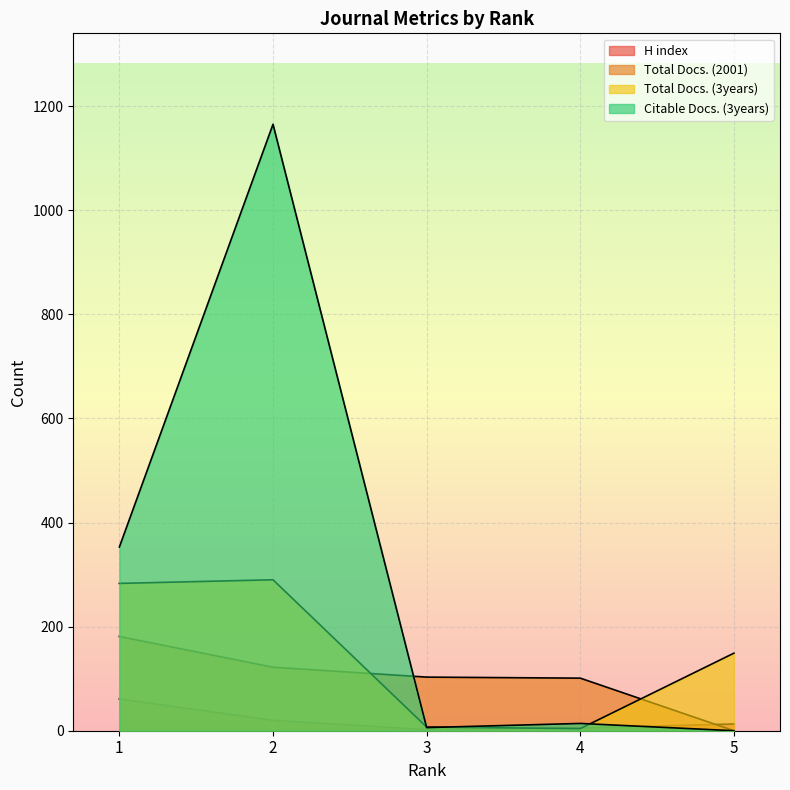

At which label does H index reach its peak?

1